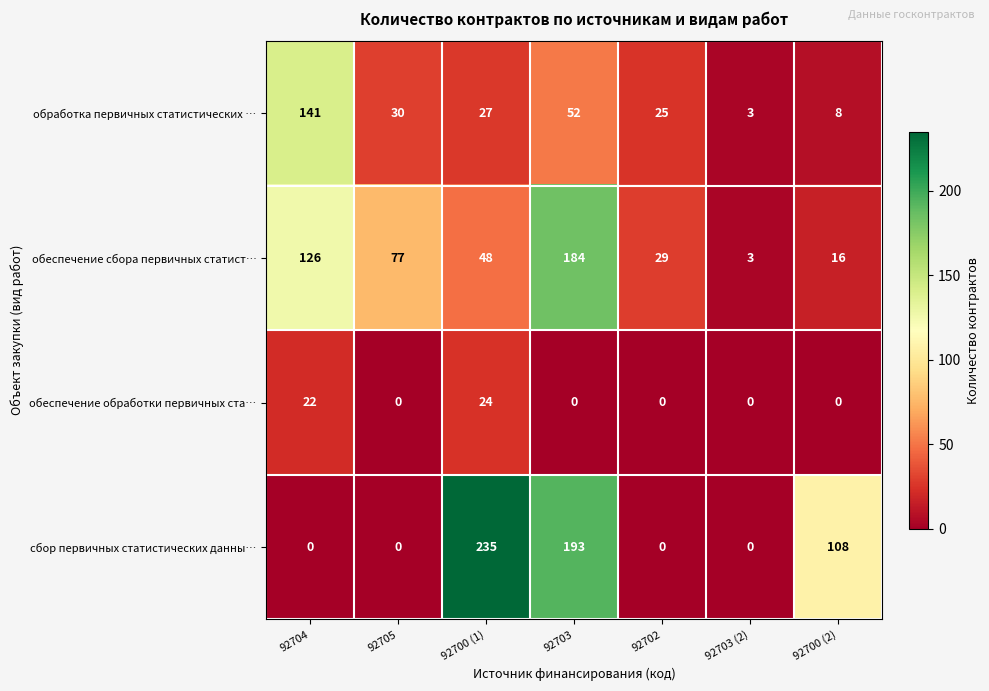

What is the sum of all сбор первичных статистических данны… values?

536